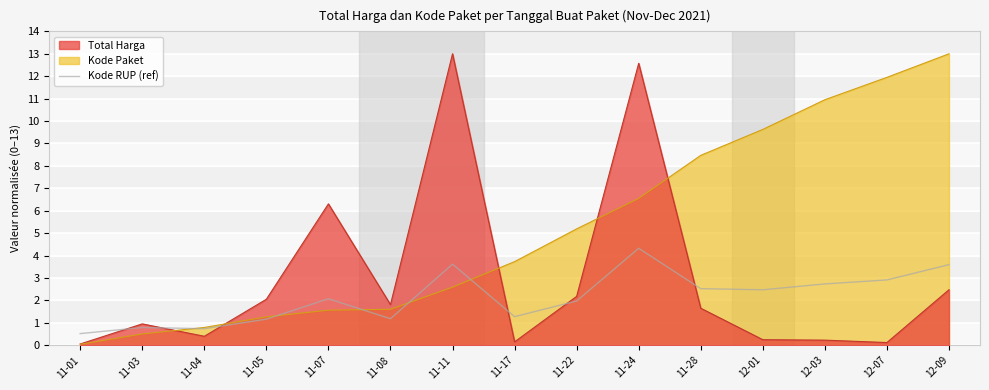

At 11-24, list the series in order from largest to smallest.

Total Harga, Kode Paket, Kode RUP (ref)